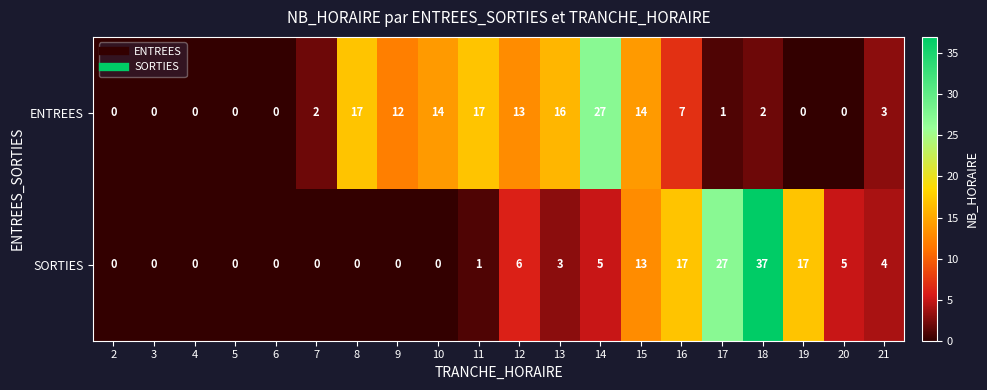

True or false: ENTREES has a value of 10 at 20.

False